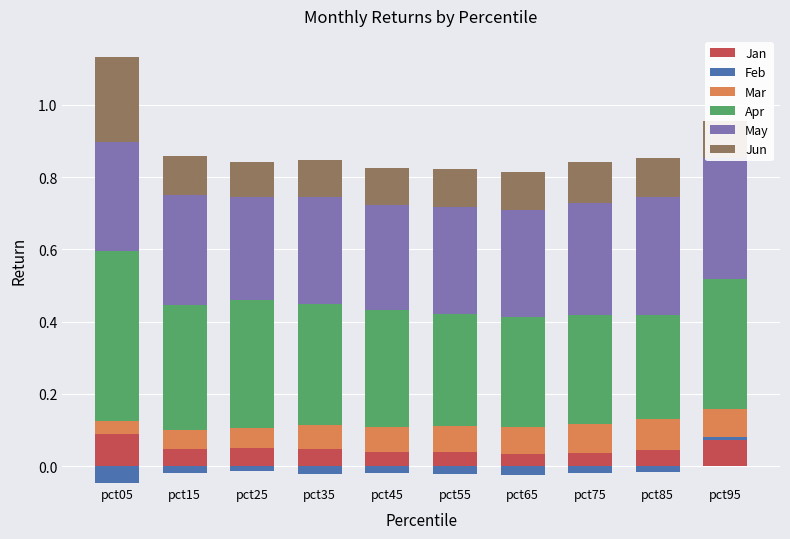

The Jun series shows 0.0 at pct45. True or false?

False